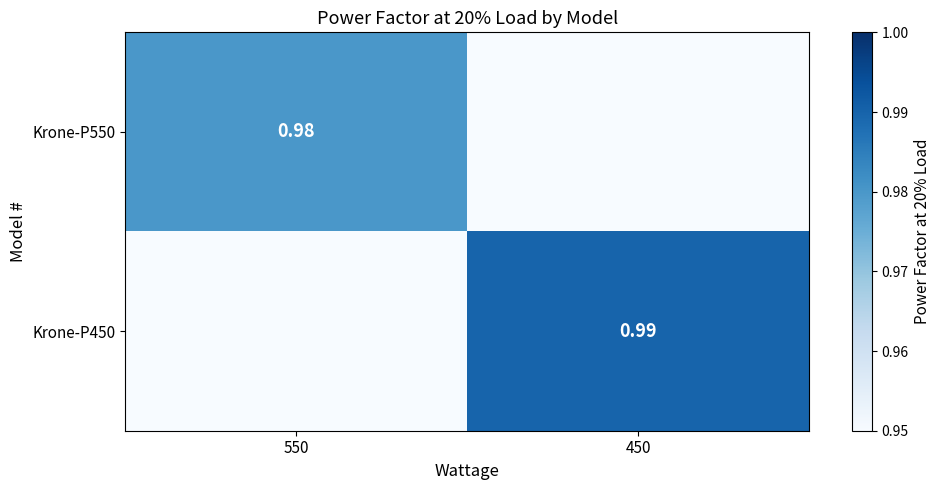

Is the value of Krone-P550 at 550 greater than the value of Krone-P450 at 450?

No